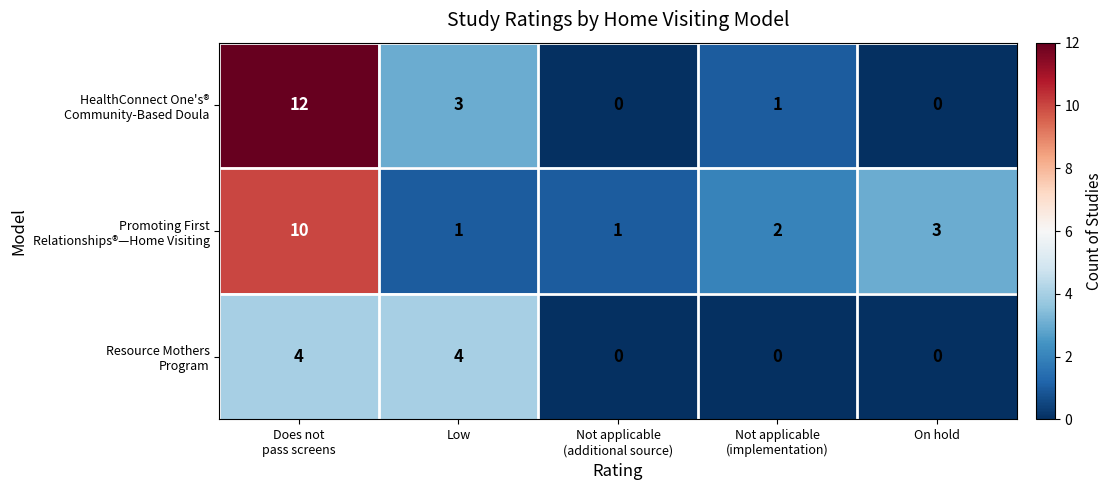

What is the difference between the highest and lowest values at Low?

3